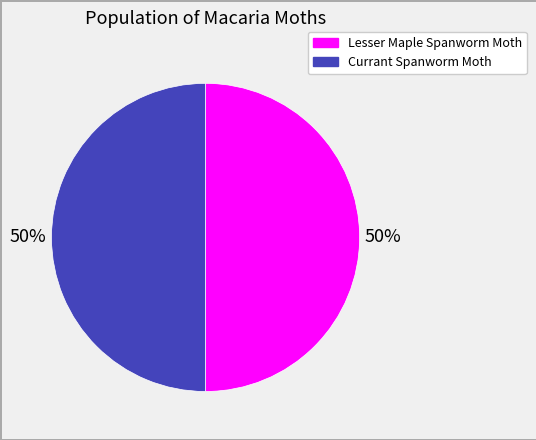

How many segments does this pie chart have?

2